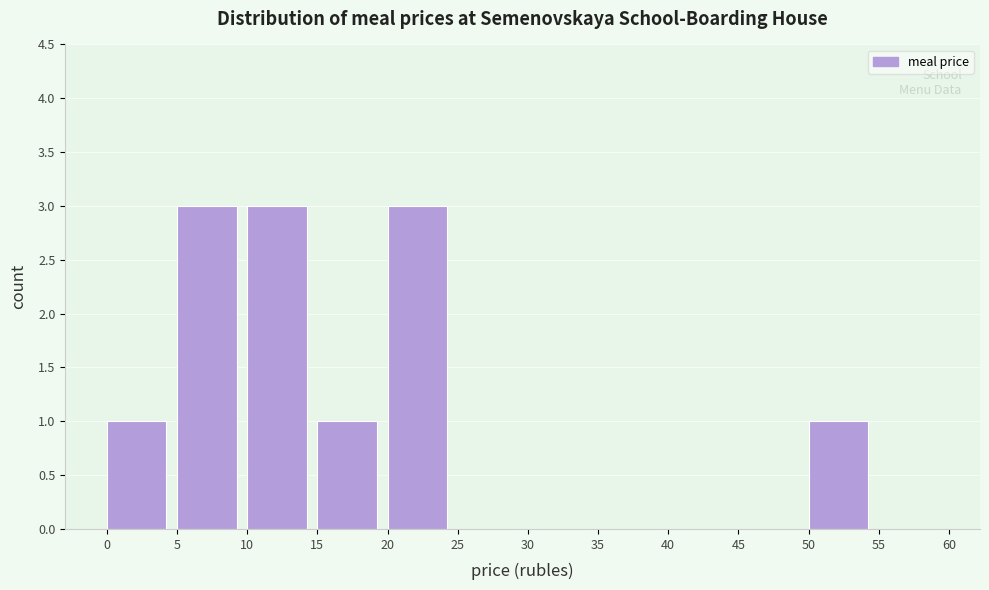

Reading left to right, transcribe this chart: for each bar, give the range it covers on the x-axis and its height. The values are not printed on the chart, so give them approximately, as read against the axis.

0 to 5: 1
5 to 10: 3
10 to 15: 3
15 to 20: 1
20 to 25: 3
25 to 30: 0
30 to 35: 0
35 to 40: 0
40 to 45: 0
45 to 50: 0
50 to 55: 1
55 to 60: 0